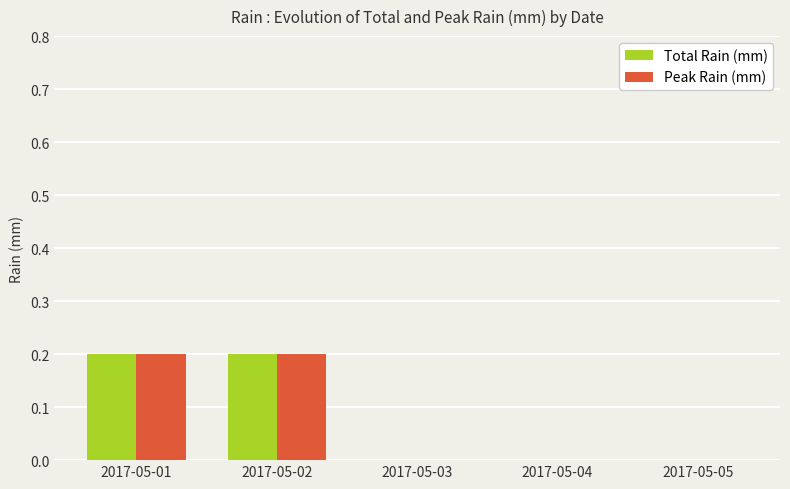

What are all the series names shown in the legend?

Total Rain (mm), Peak Rain (mm)